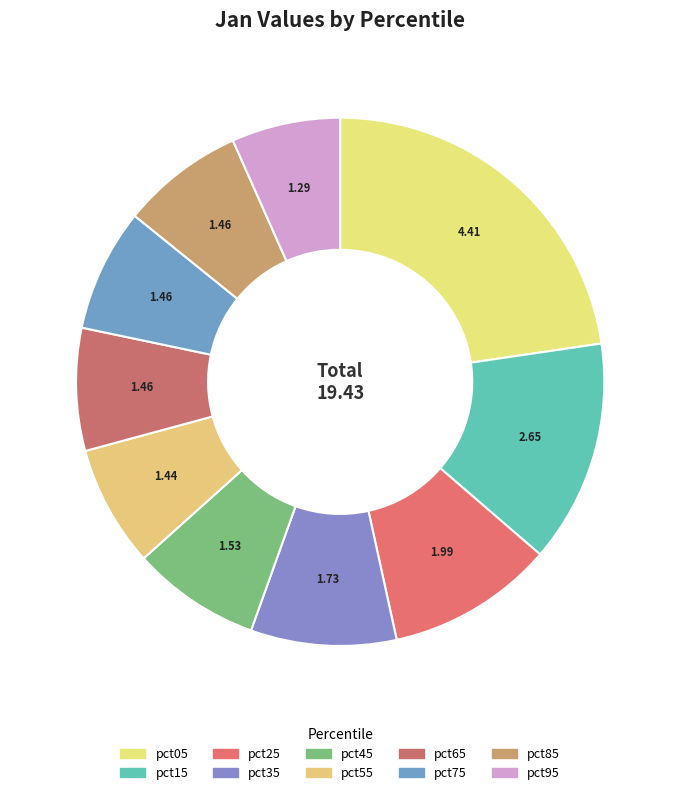

Count the number of slices in the pie.

10